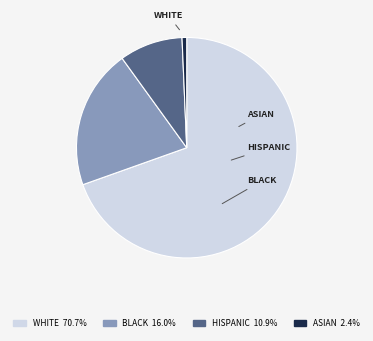

How many slices are in this pie chart?

4